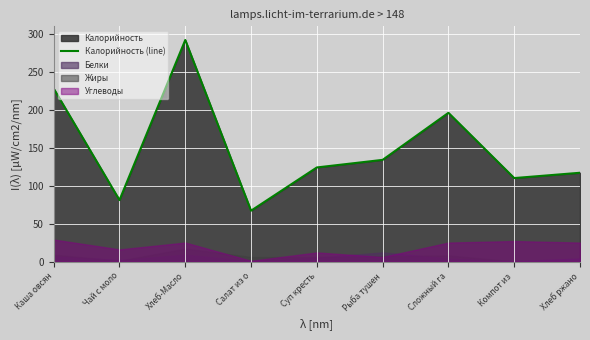

At which category does the chart reach its minimum across all series?

Салат из о